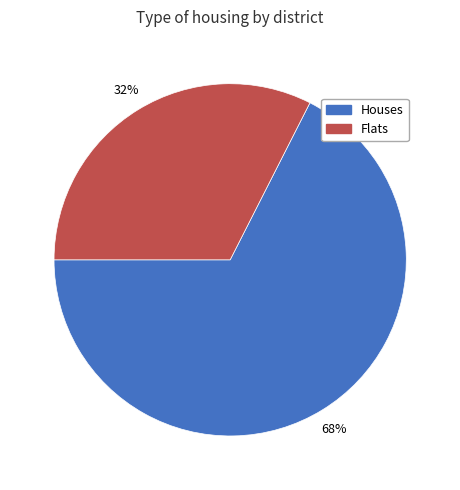

To the nearest percent, what percentage of the pie is Houses?

68%